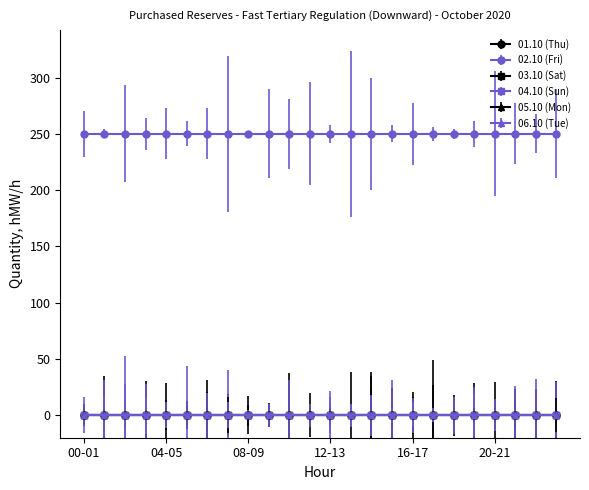

True or false: 01.10 (Thu) has more than 0 interior local peaks.

False